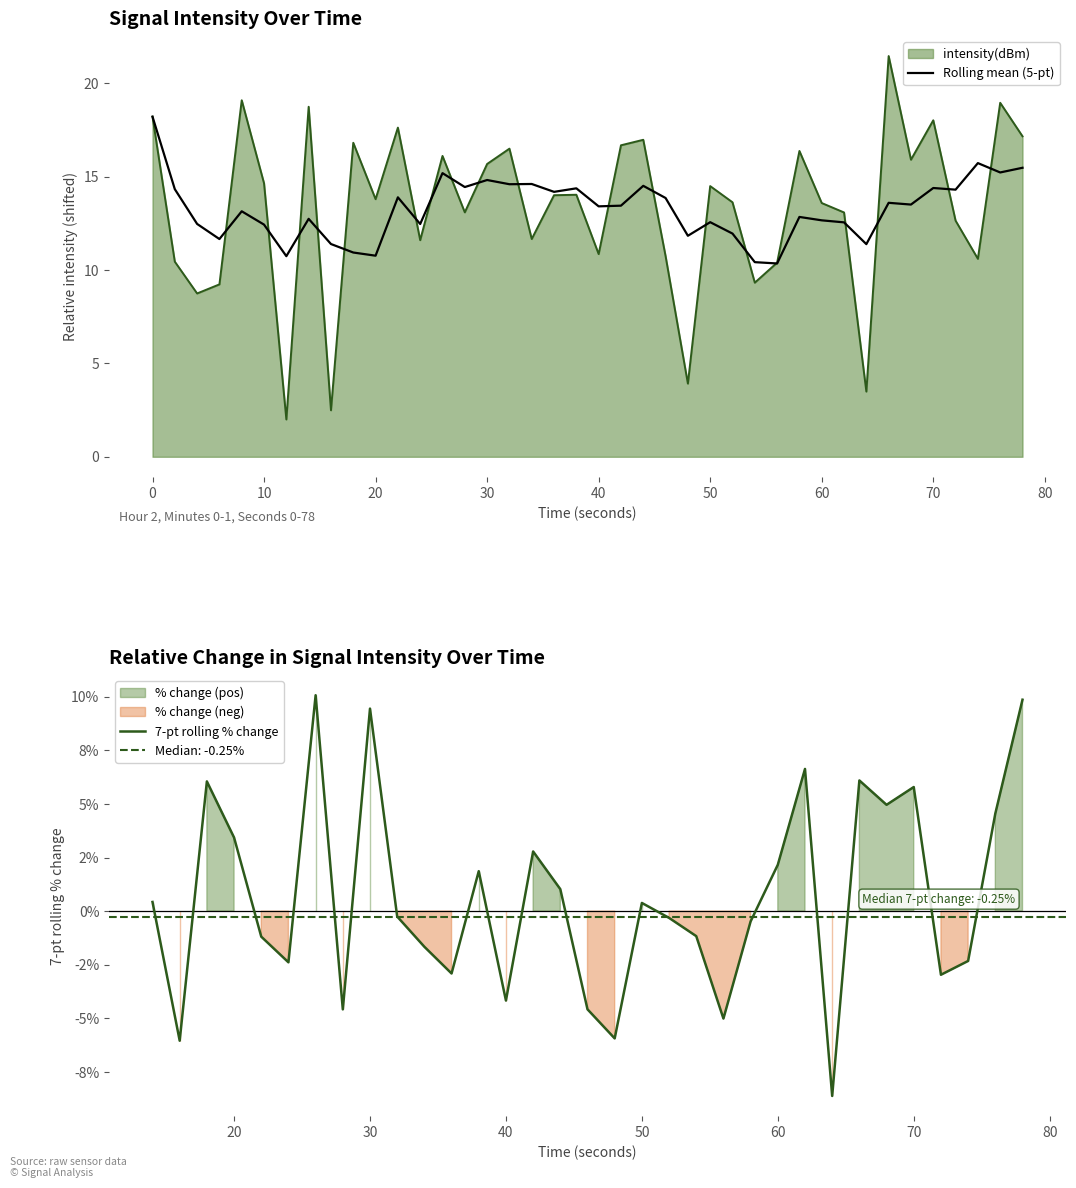

The intensity(dBm) series shows 24.5 at 70. True or false?

False